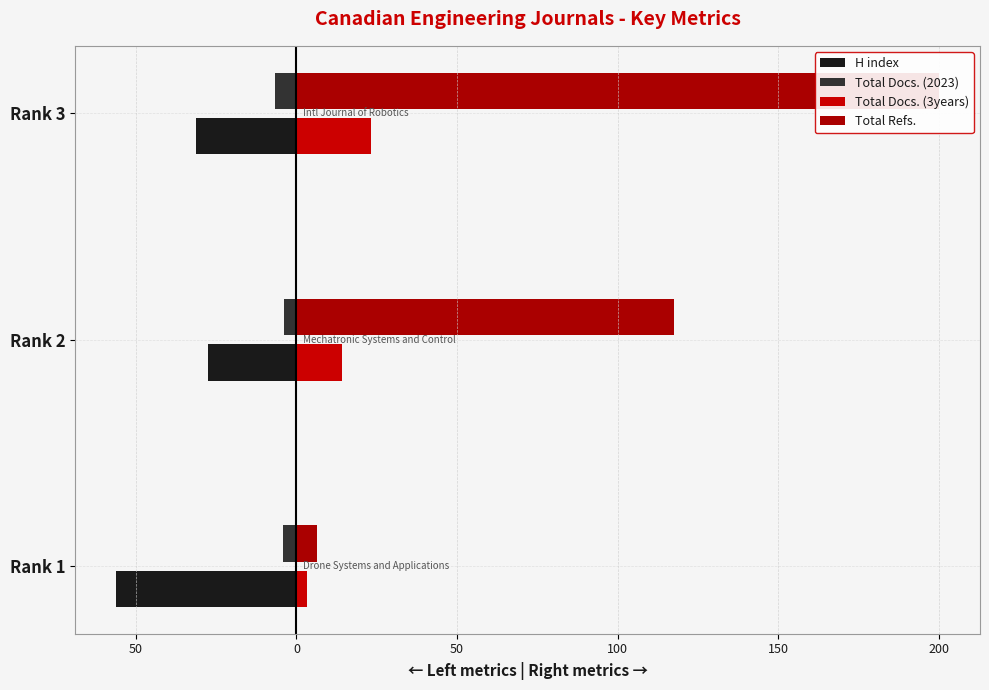

At how many categories does at least one series exceed -14?

3